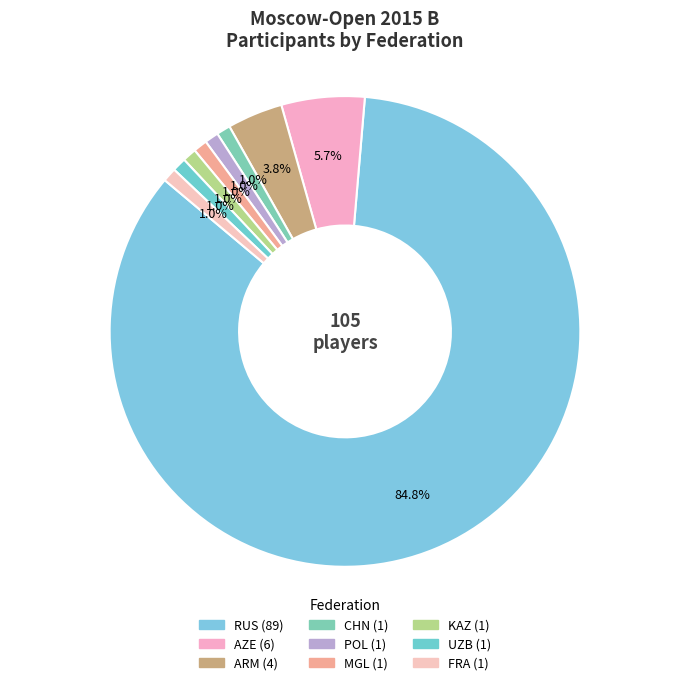

To the nearest percent, what percentage of the pie is MGL?

1%